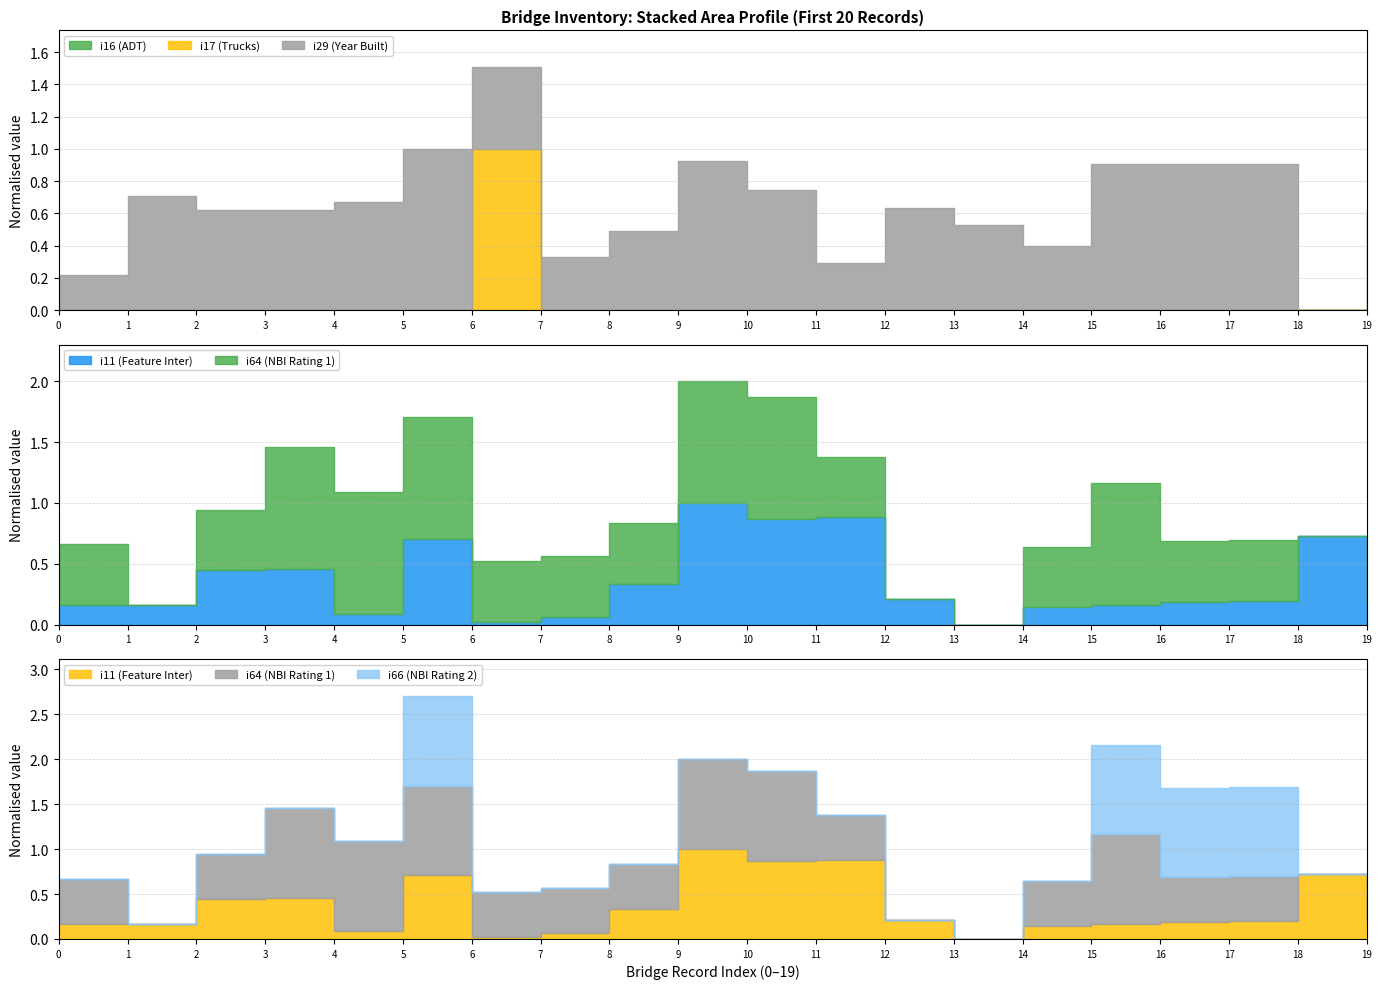

In i64 (NBI Rating 1), how many points are higher than both neighbors (excluding endpoints)?

1